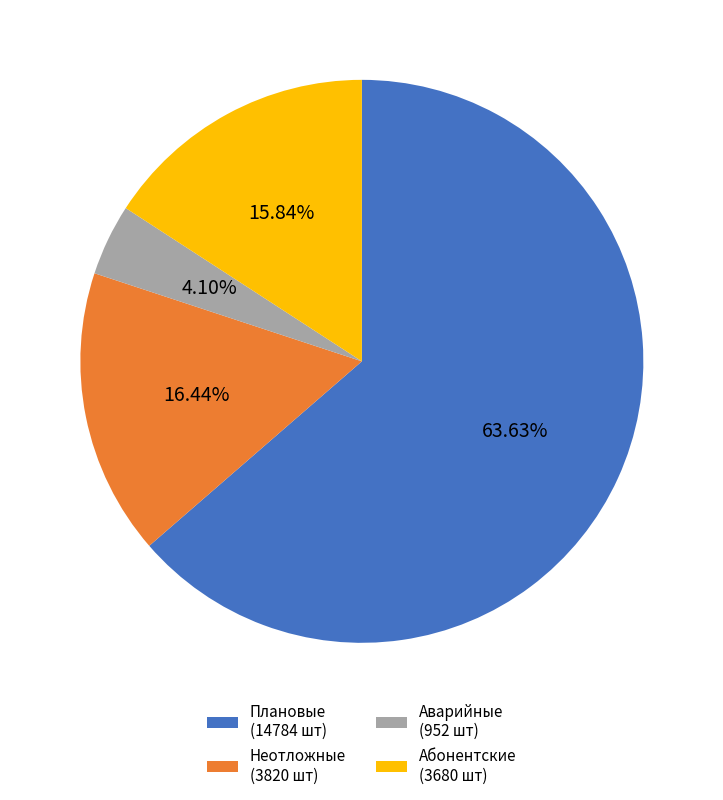

Combined, do Абонентские (3680 шт) and Неотложные (3820 шт) account for over 50%?

No